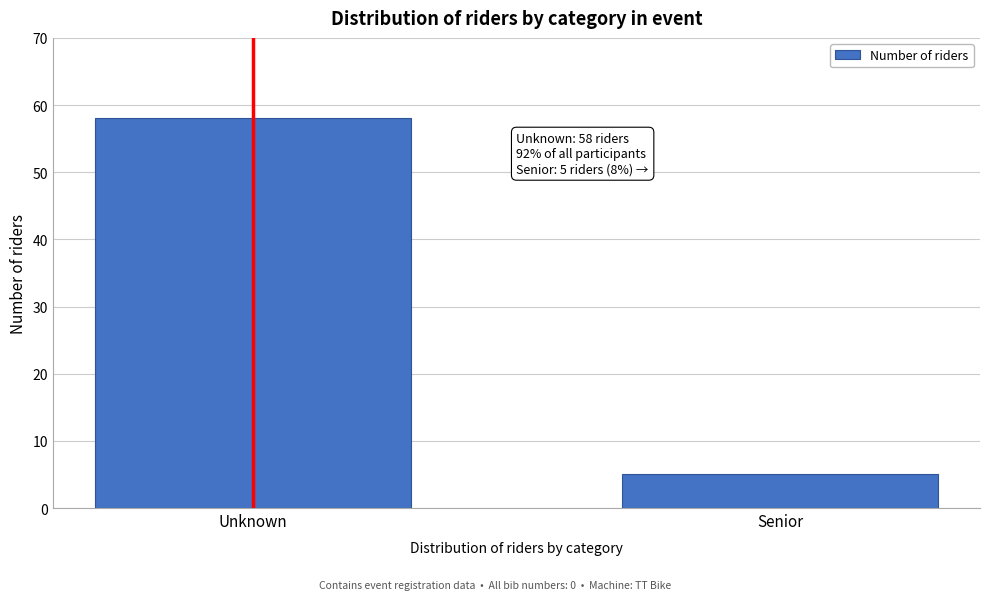

Reading left to right, transcribe all the data shown in this chart.

58	5